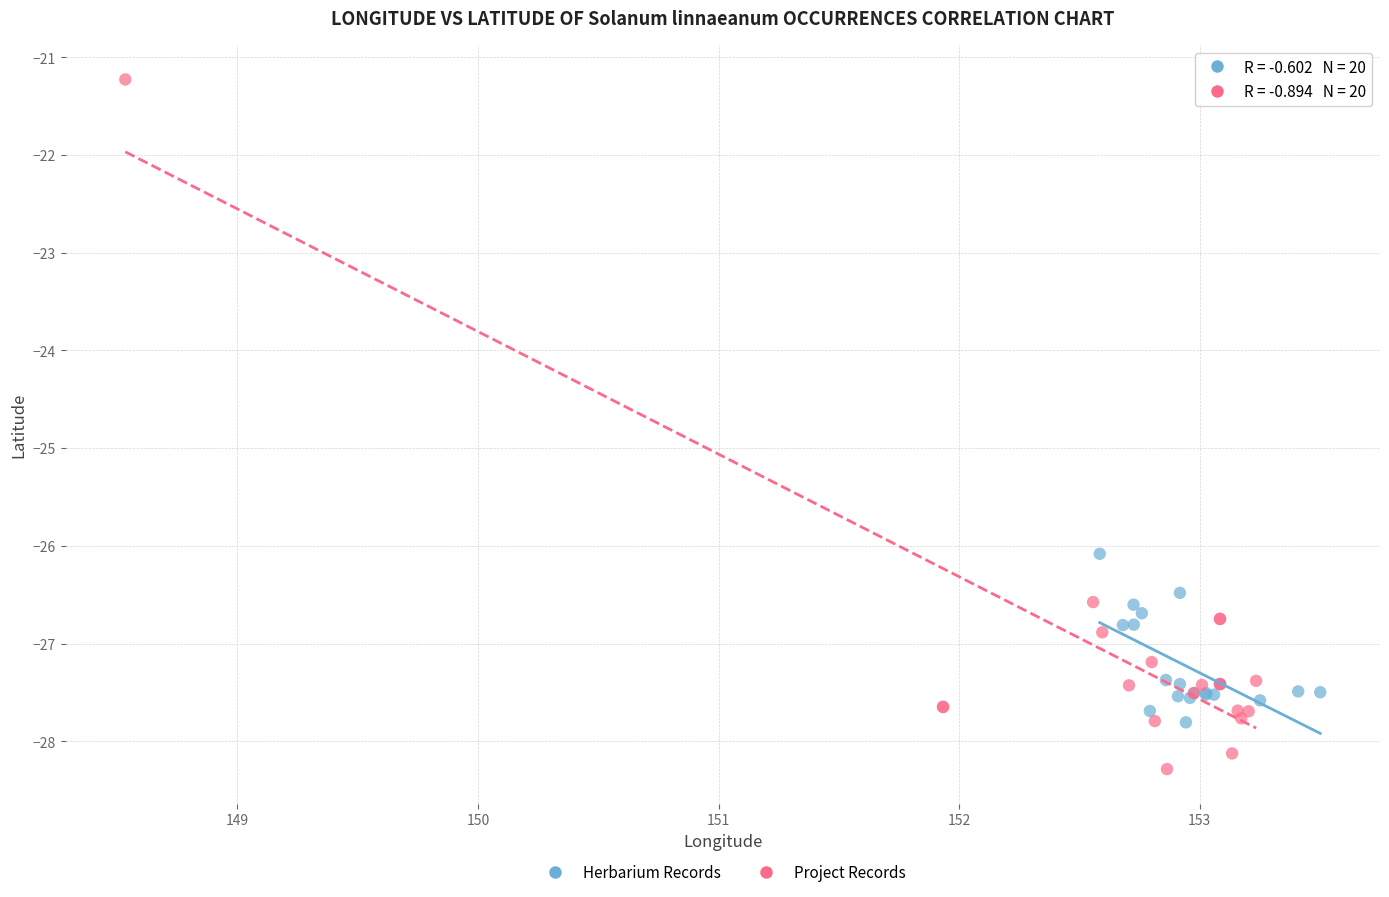

Which series reaches the minimum Y coordinate?

Project Records